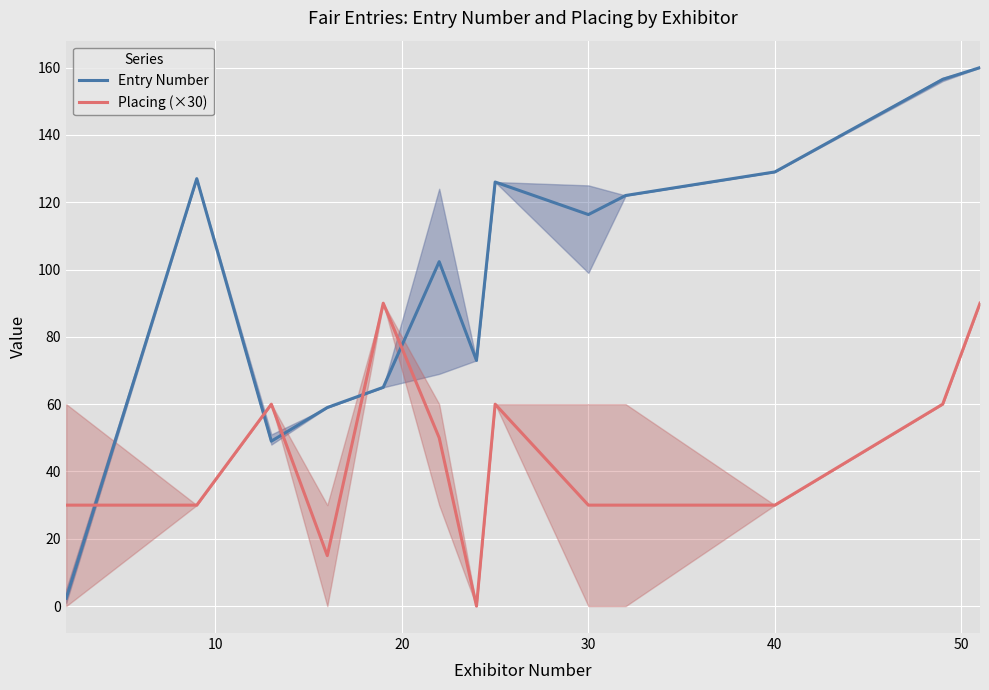

The value of Entry Number at 40 is 129.0. True or false?

True